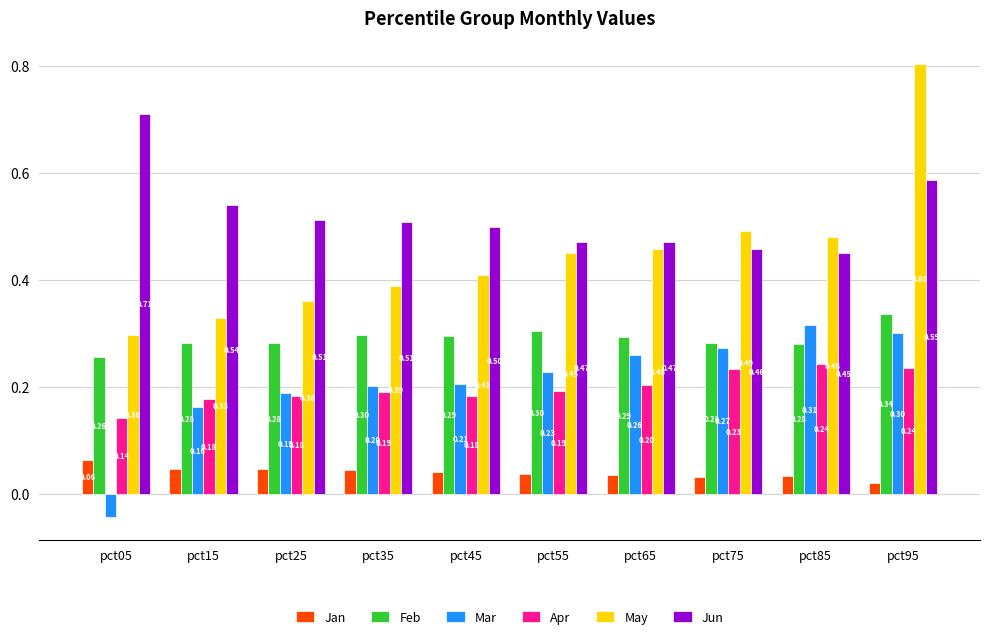

At which category is the sum across all series the highest?

pct95